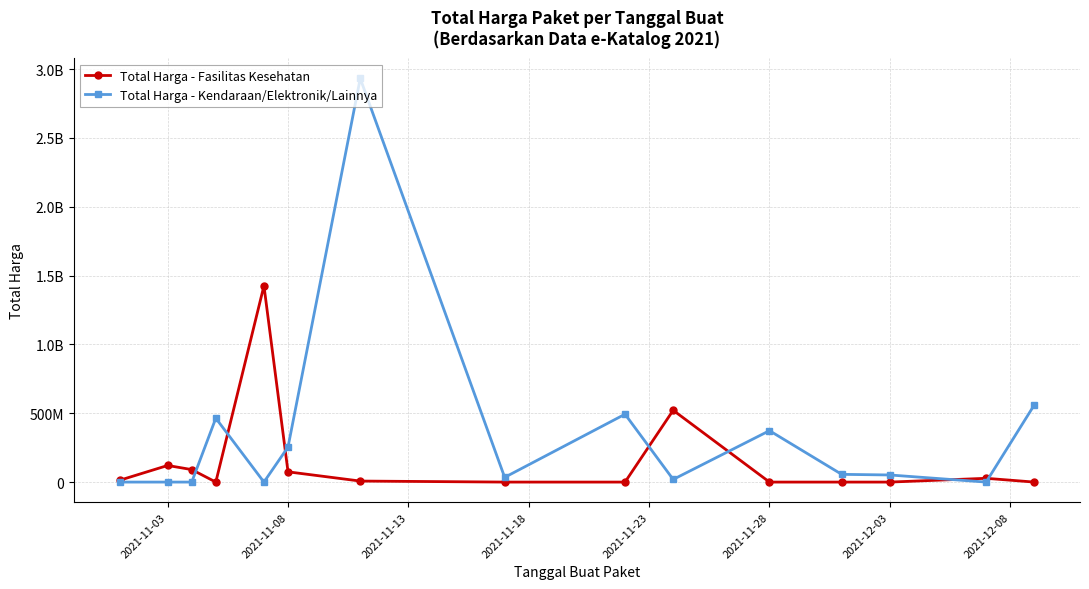

What is the value of the Total Harga - Fasilitas Kesehatan point at the 7th from the left?

7401240